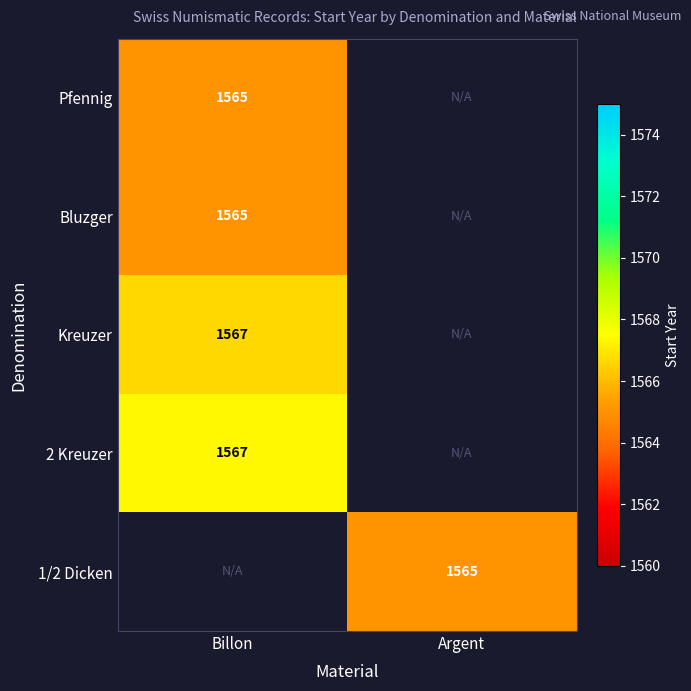

The value of 1/2 Dicken at Argent is 1021. True or false?

False